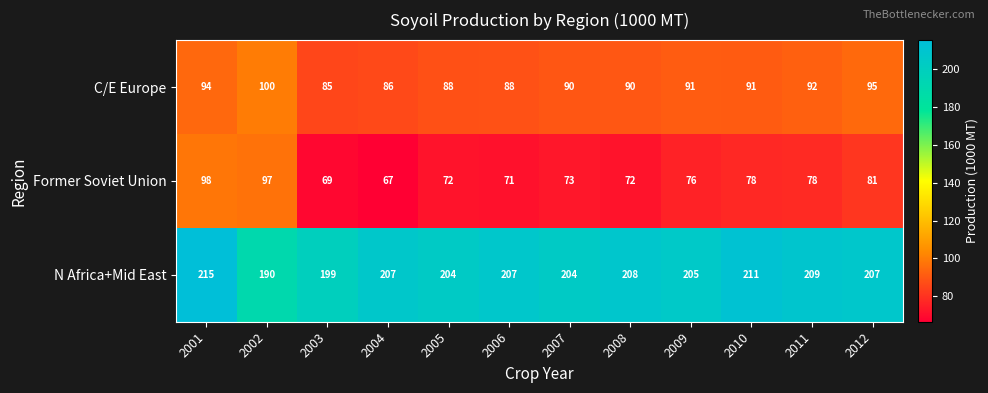

What is the total value across all series at 2005?

364